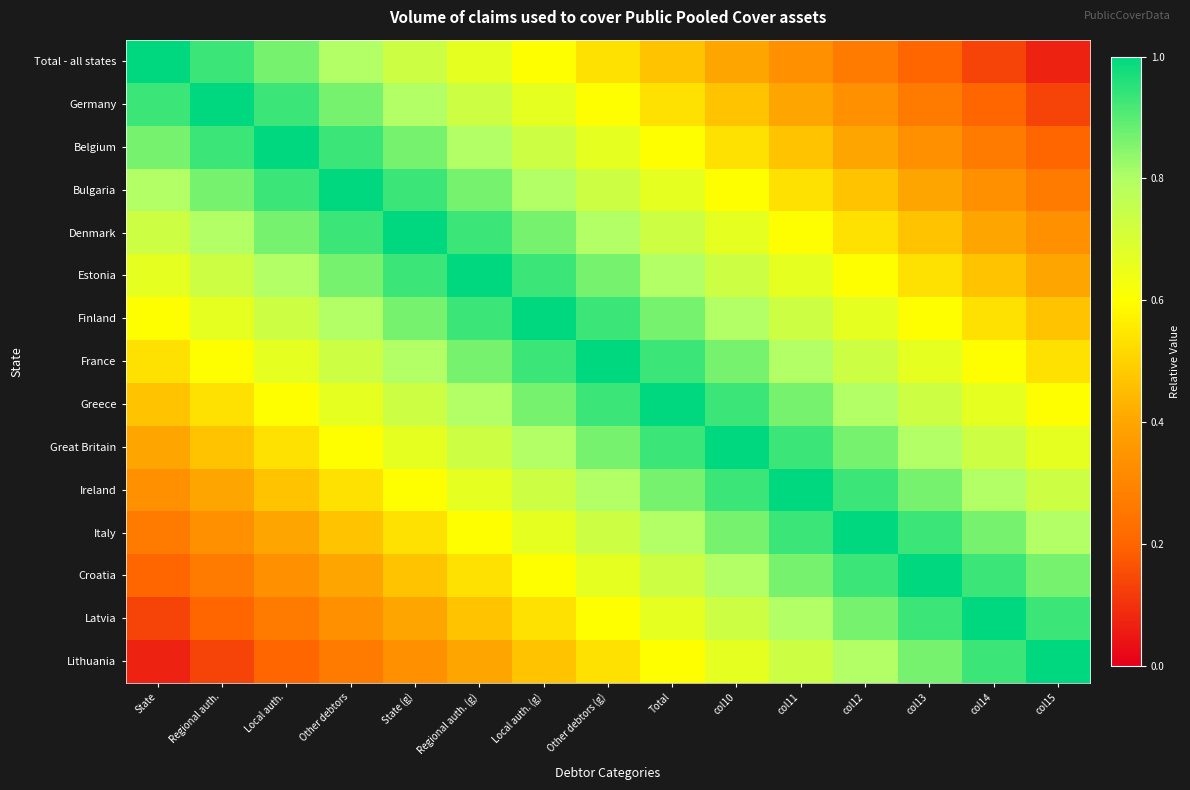

What is the difference between the highest and lowest values at col14?

0.9